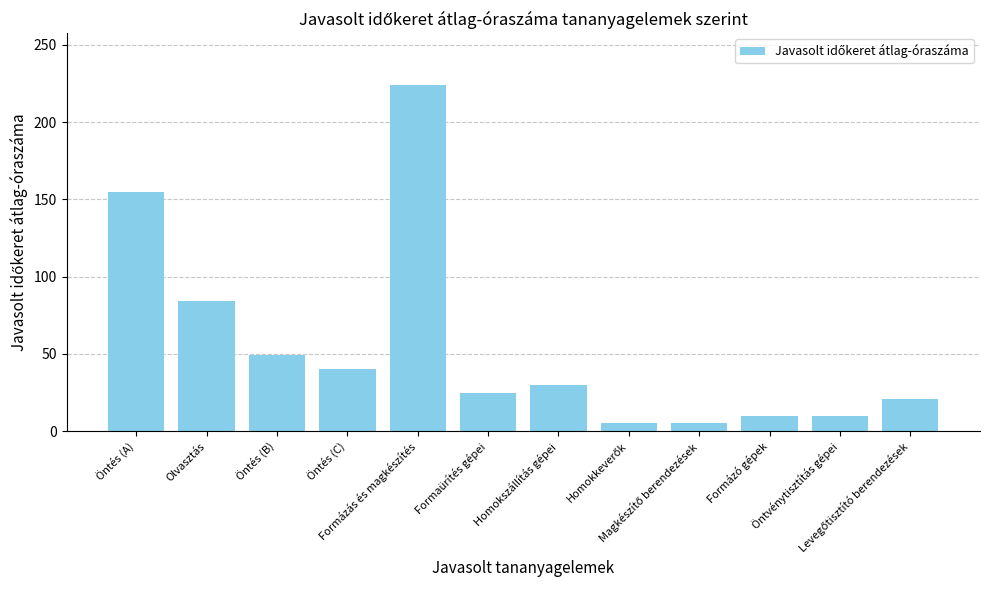

What is the label of the 11th bar from the left?

Öntvénytisztítás gépei